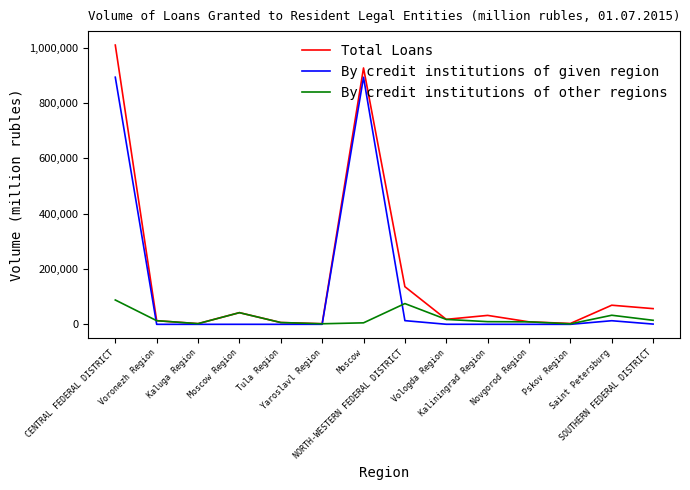

What is the maximum value shown in the chart?

1008930